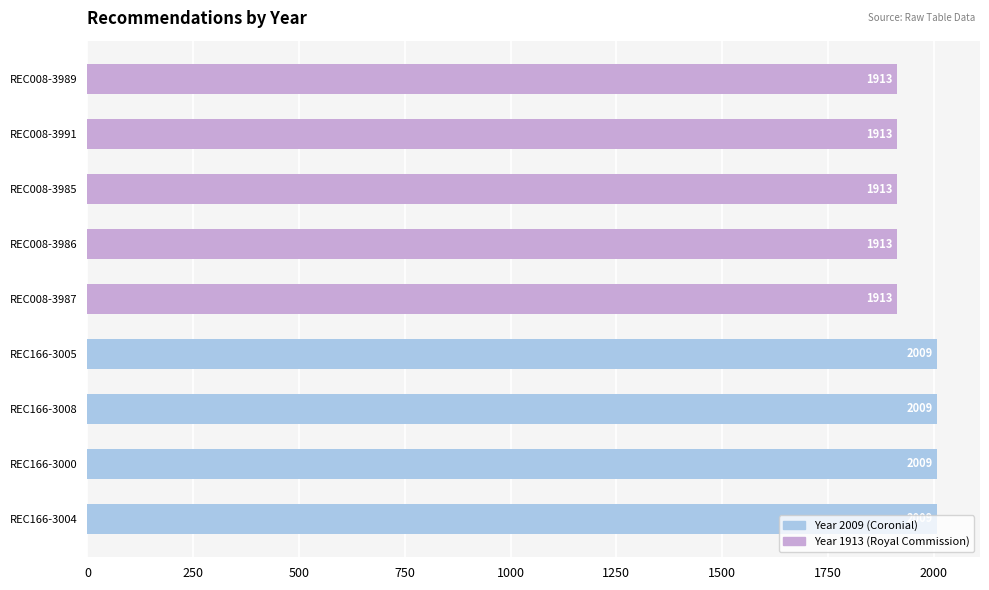

What is the change in value from REC166-3004 to REC008-3987?

-96